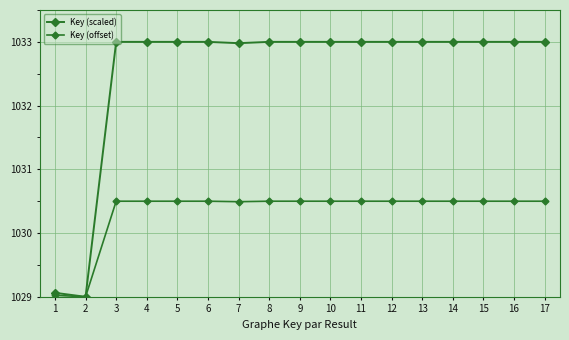

Is it true that Key (offset) equals 1030.5 at 8?

True